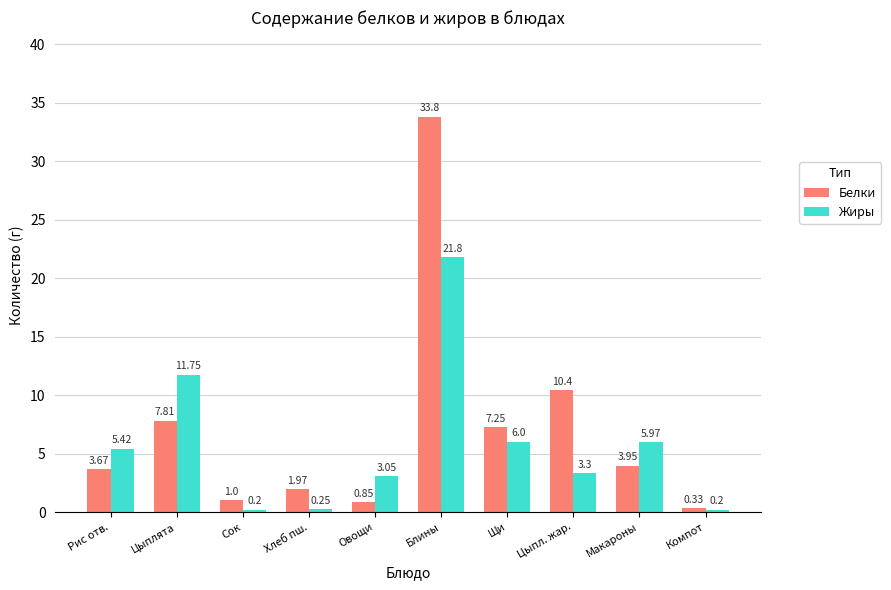

List the labels in order of Белки value, largest first.

Блины, Цыпл. жар., Цыплята, Щи, Макароны, Рис отв., Хлеб пш., Сок, Овощи, Компот